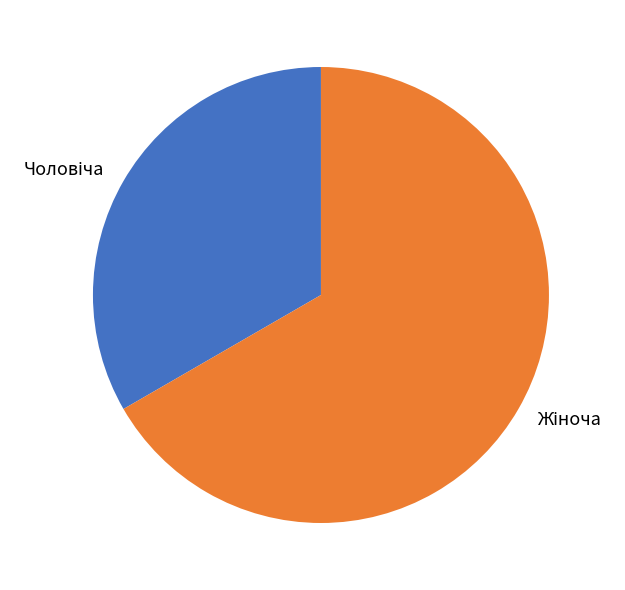

How many slices are in this pie chart?

2